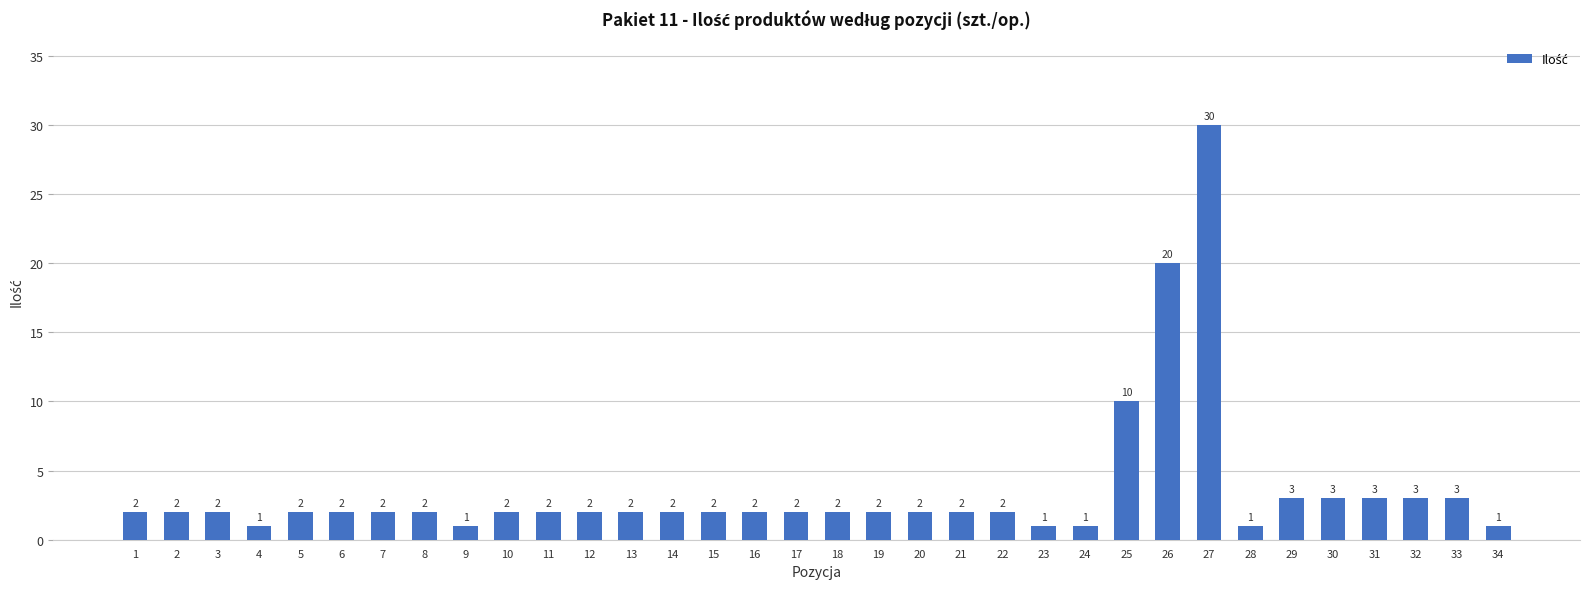

Reading left to right, list all the values displayed in this chart.

1=2	2=2	3=2	4=1	5=2	6=2	7=2	8=2	9=1	10=2	11=2	12=2	13=2	14=2	15=2	16=2	17=2	18=2	19=2	20=2	21=2	22=2	23=1	24=1	25=10	26=20	27=30	28=1	29=3	30=3	31=3	32=3	33=3	34=1